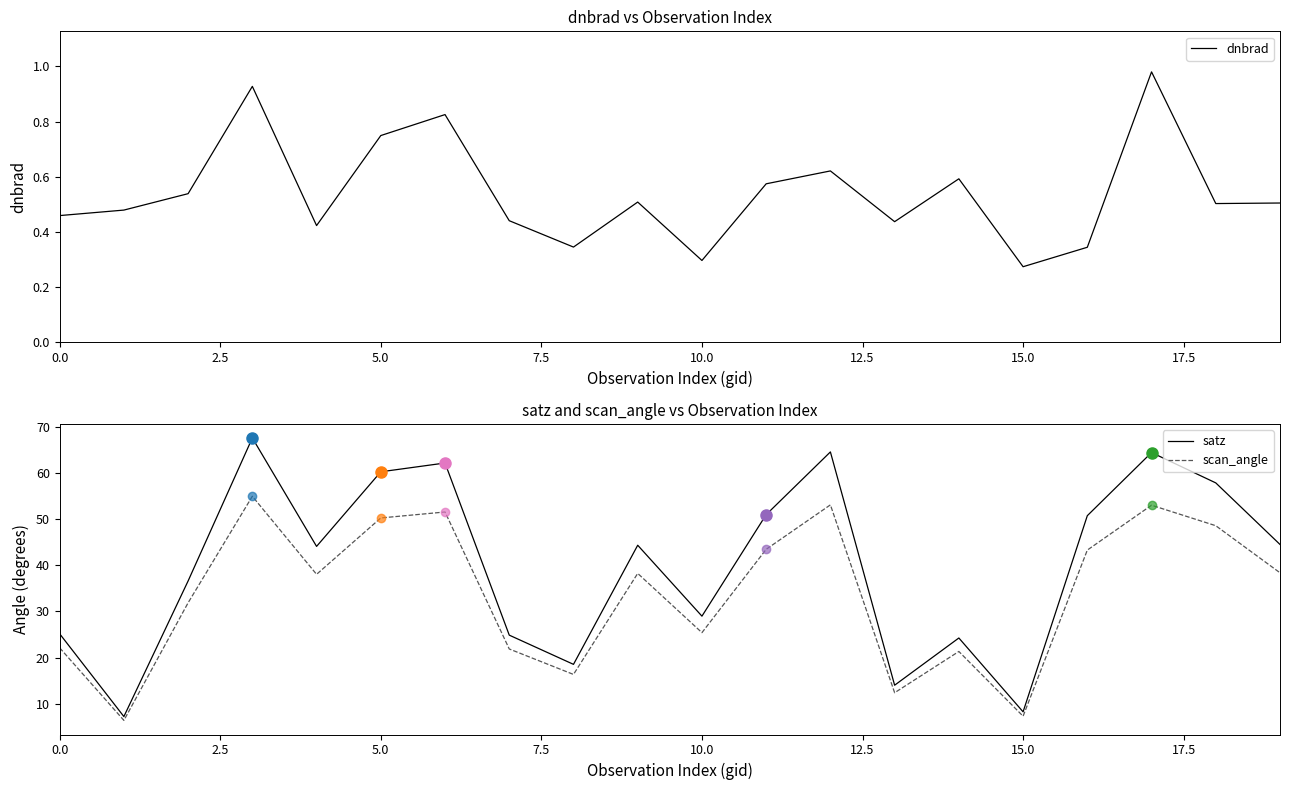

What is the minimum value for satz?

7.2